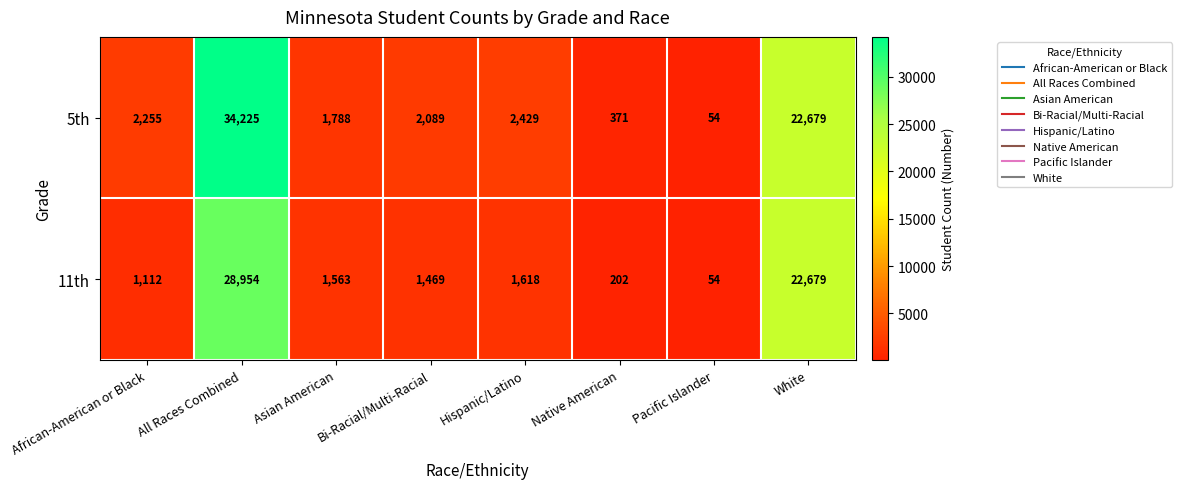

What is the sum of the 11th values at Asian American and African-American or Black?

2675